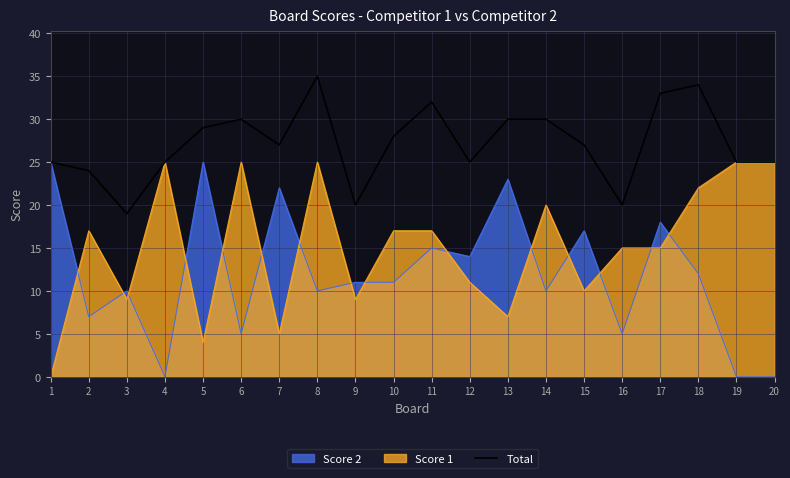

List the labels in order of value, smallest first.

3, 9, 16, 2, 1, 4, 12, 19, 20, 7, 15, 10, 5, 6, 13, 14, 11, 17, 18, 8